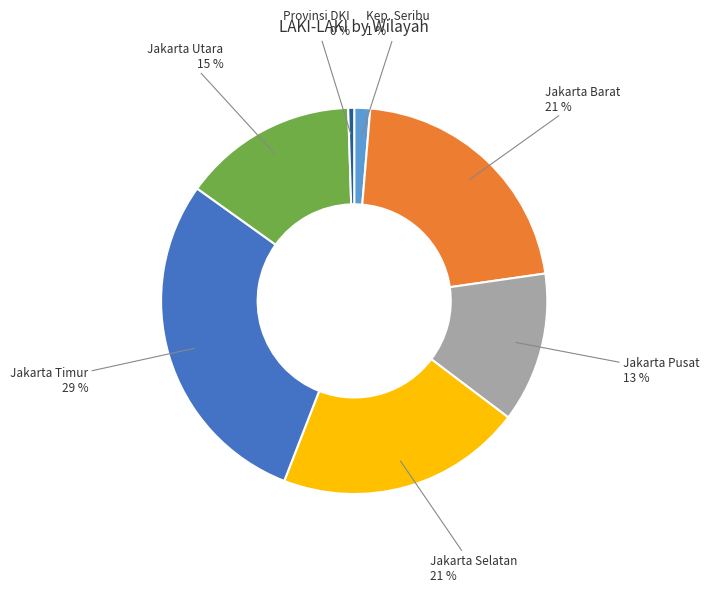

Count the number of slices in the pie.

7